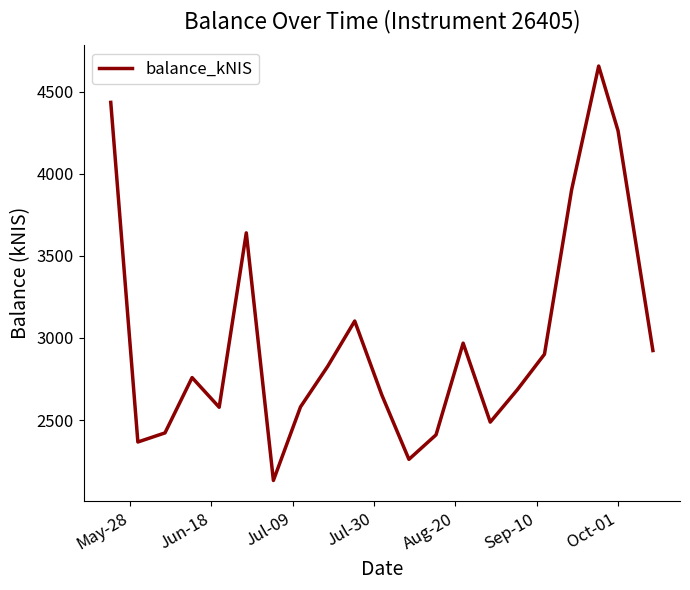

What is the difference between the maximum and minimum values?

2523.3